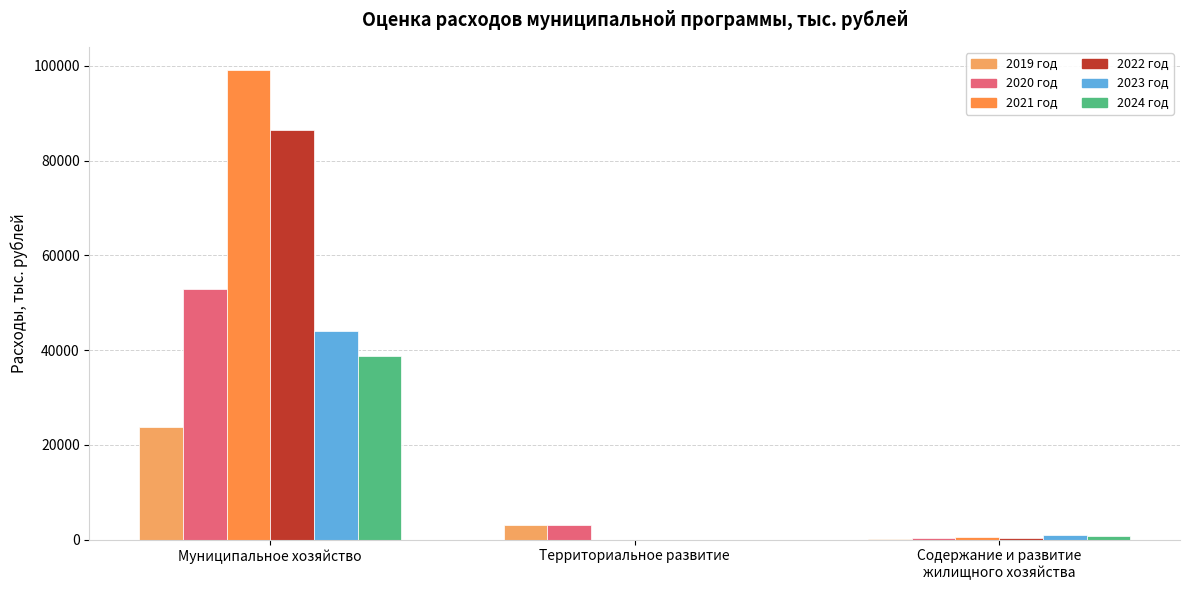

Are the bars horizontal?

No